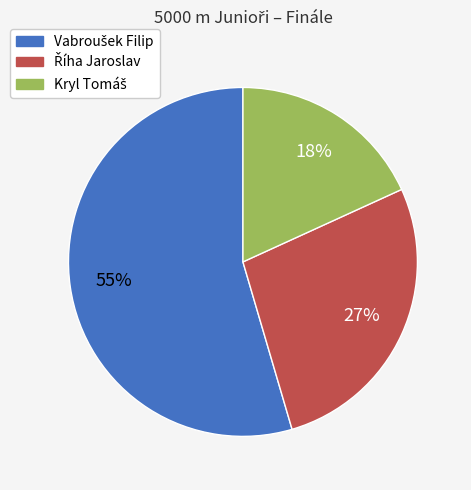

To the nearest percent, what is the average slice percentage?

33%